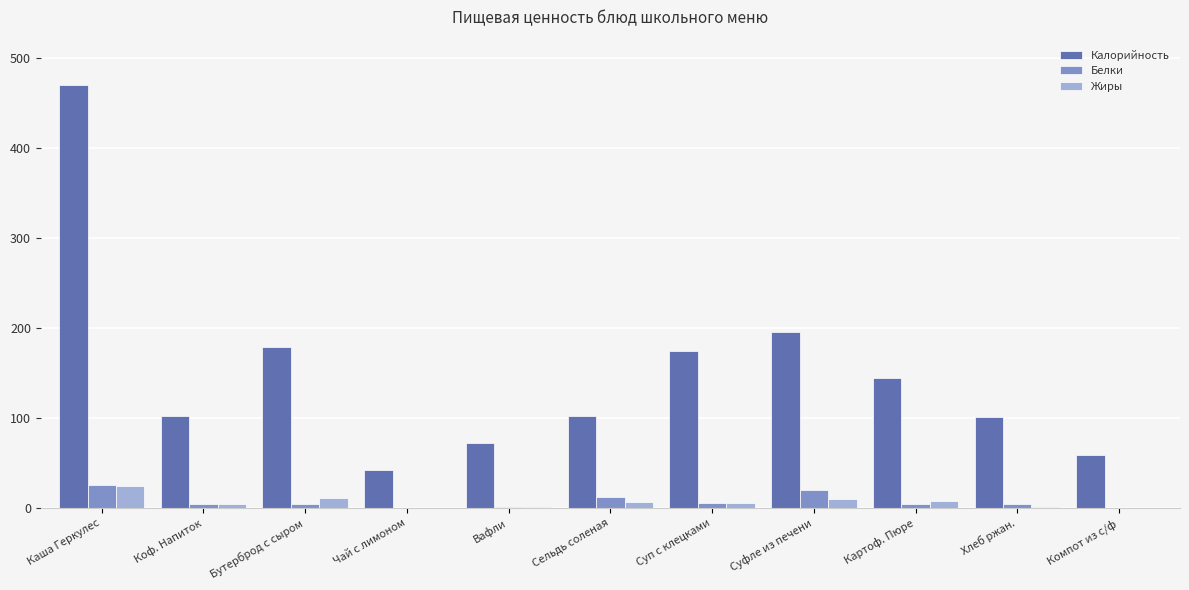

At which category does the chart reach its peak across all series?

Каша Геркулес